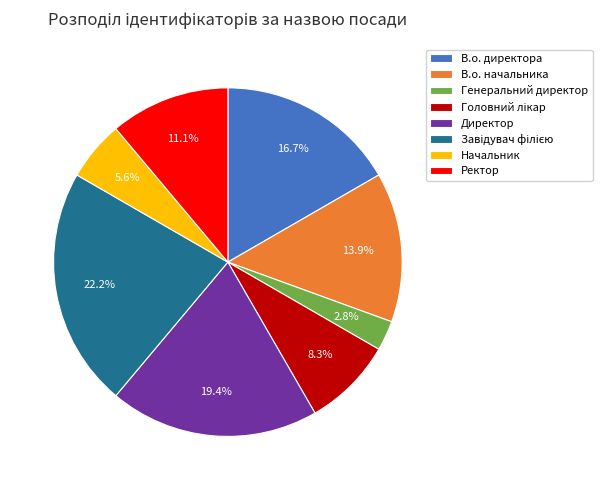

Combined, do Генеральний директор and Директор account for over 50%?

No